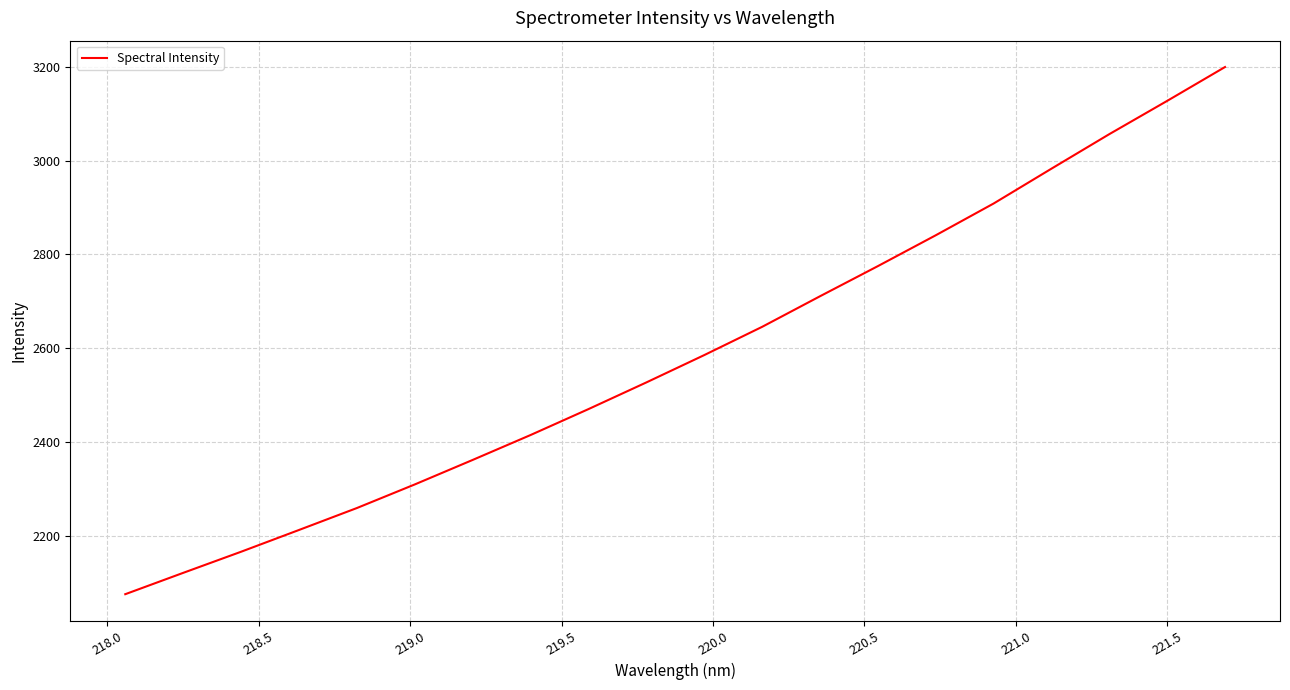

What is the difference between the maximum and minimum values?

1124.6